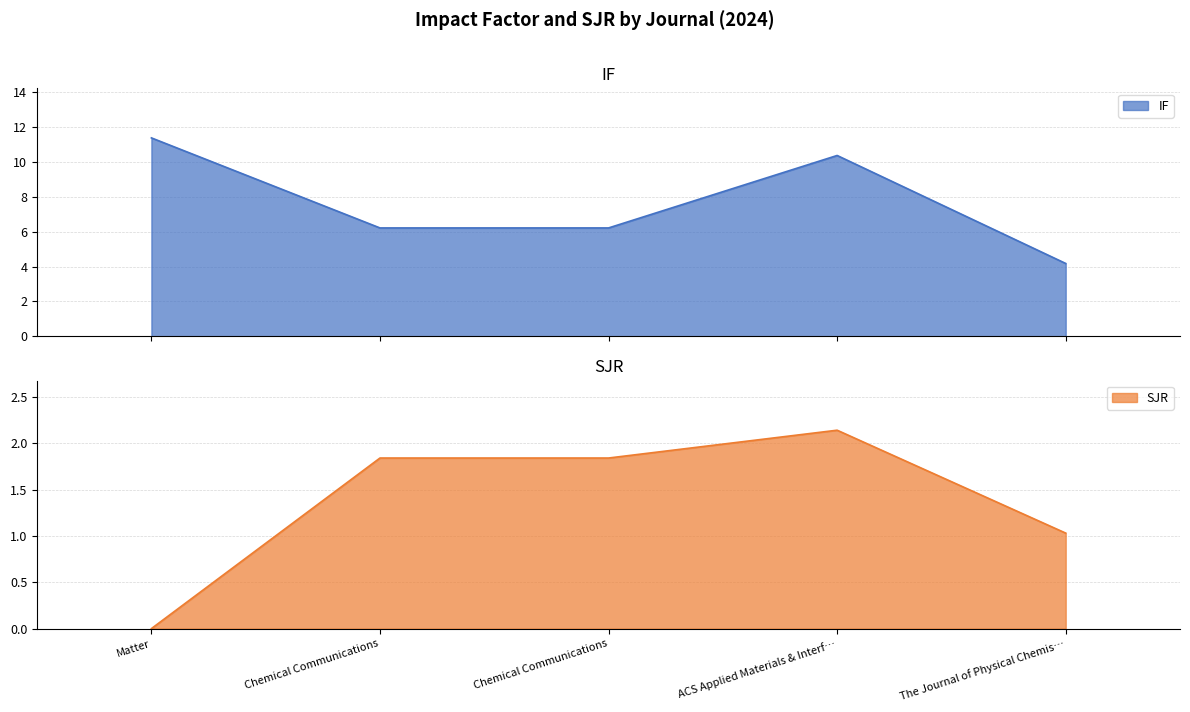

Reading left to right, extract all data points from this chart.

IF: 11.4	6.2	6.2	10.4	4.2
SJR: 0.0	1.8	1.8	2.1	1.0